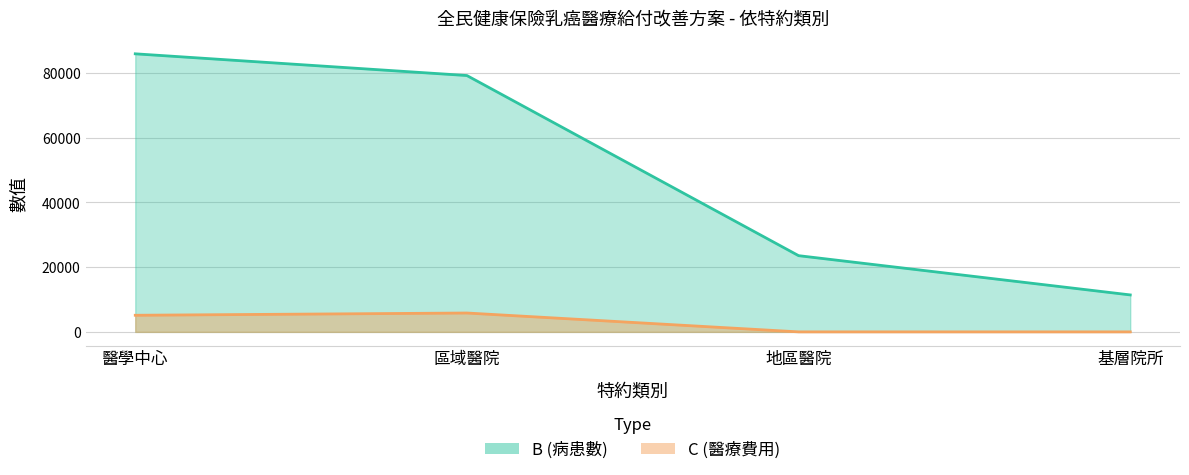

Which has a higher value, 醫學中心 or 區域醫院?

醫學中心